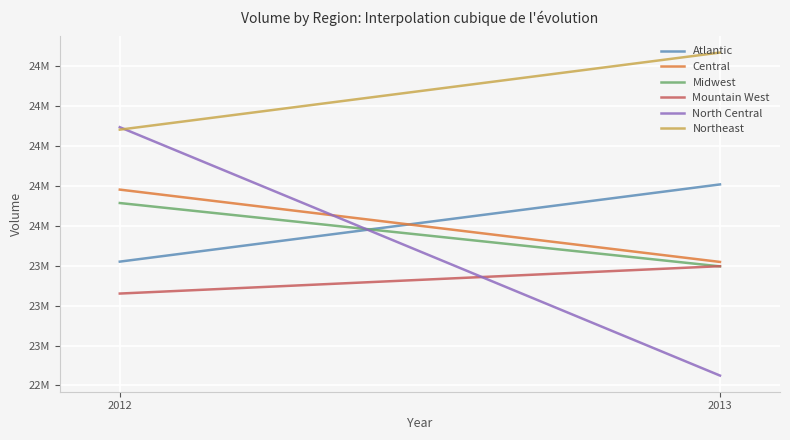

What is the difference between the maximum and minimum values in the Mountain West series?

171674